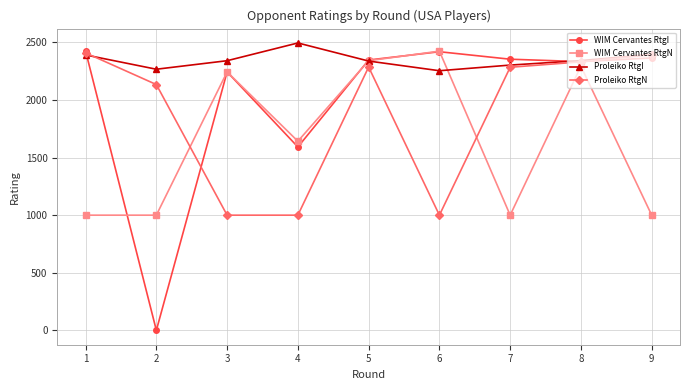

At how many categories does at least one series exceed 696?

9